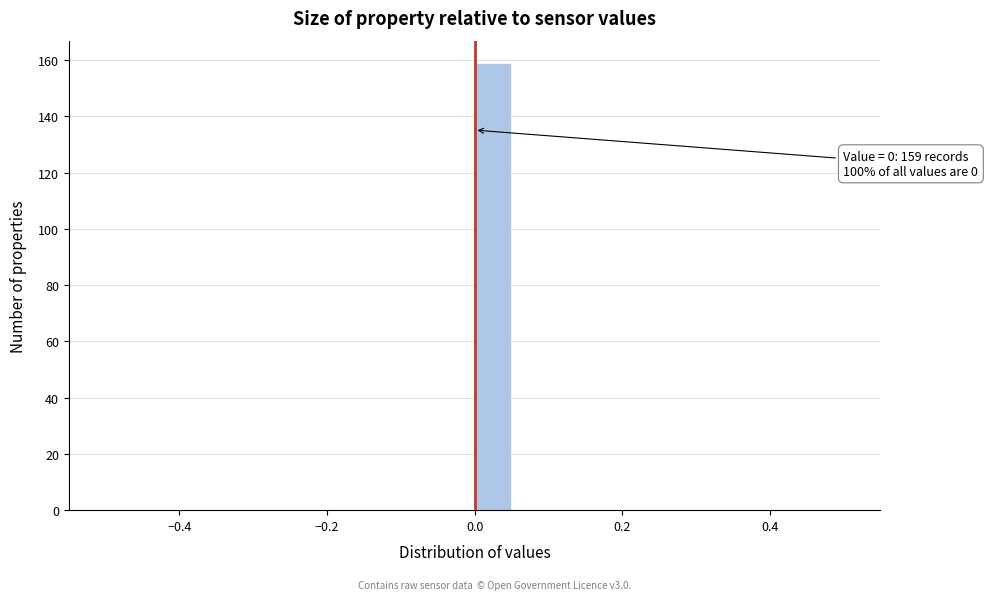

Around what value on the x-axis is the tallest bar? Give the approximate position of its centre, as read against the axis.

0.02